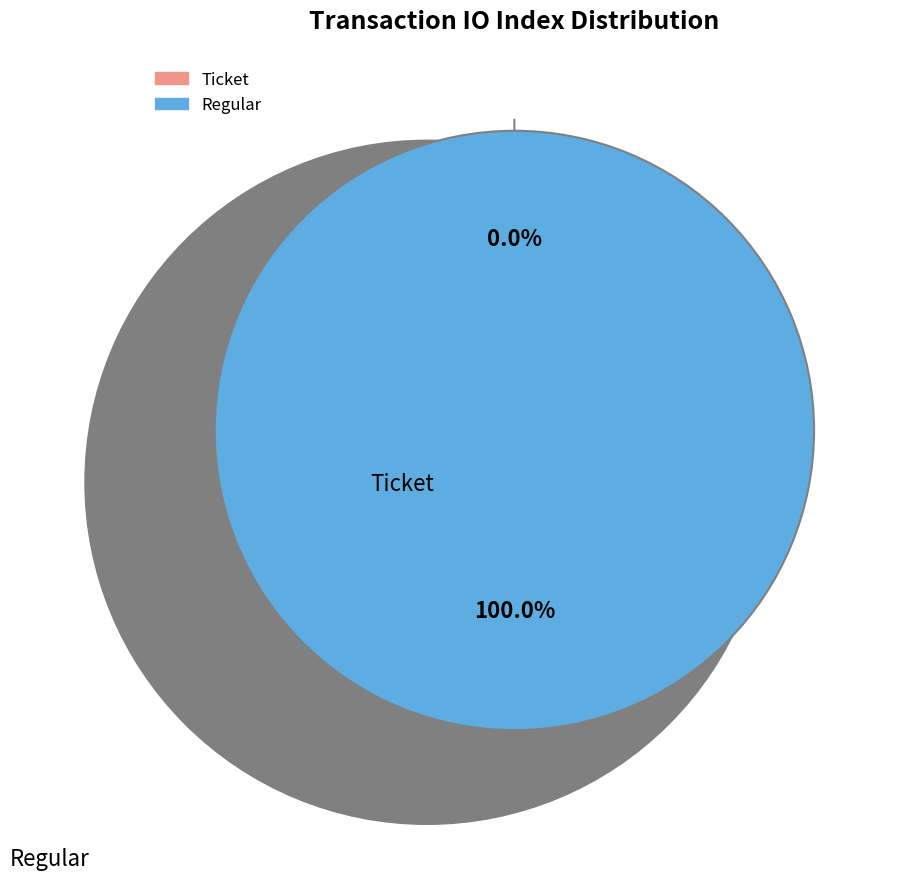

Count the number of slices in the pie.

2